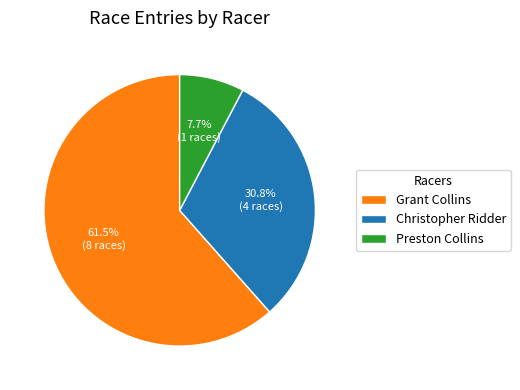

To the nearest percent, what percentage of the pie is Preston Collins?

8%